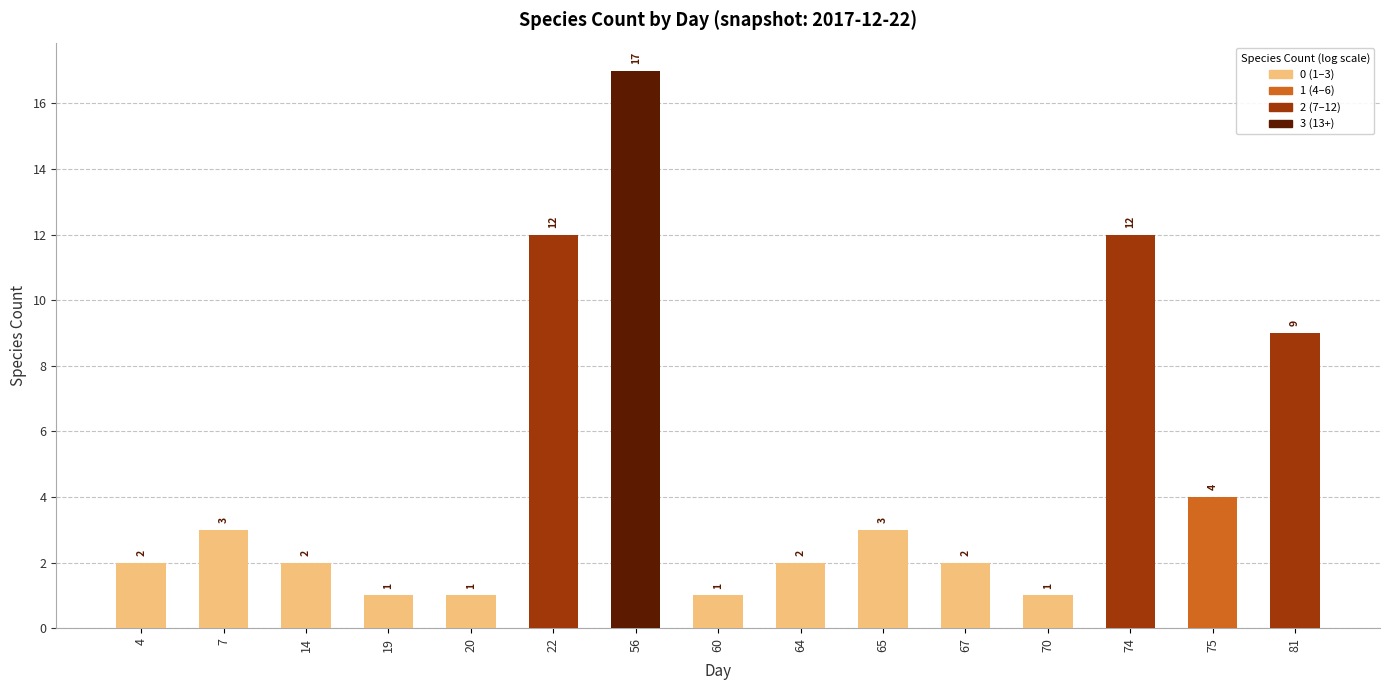

How many values are below 2?

4